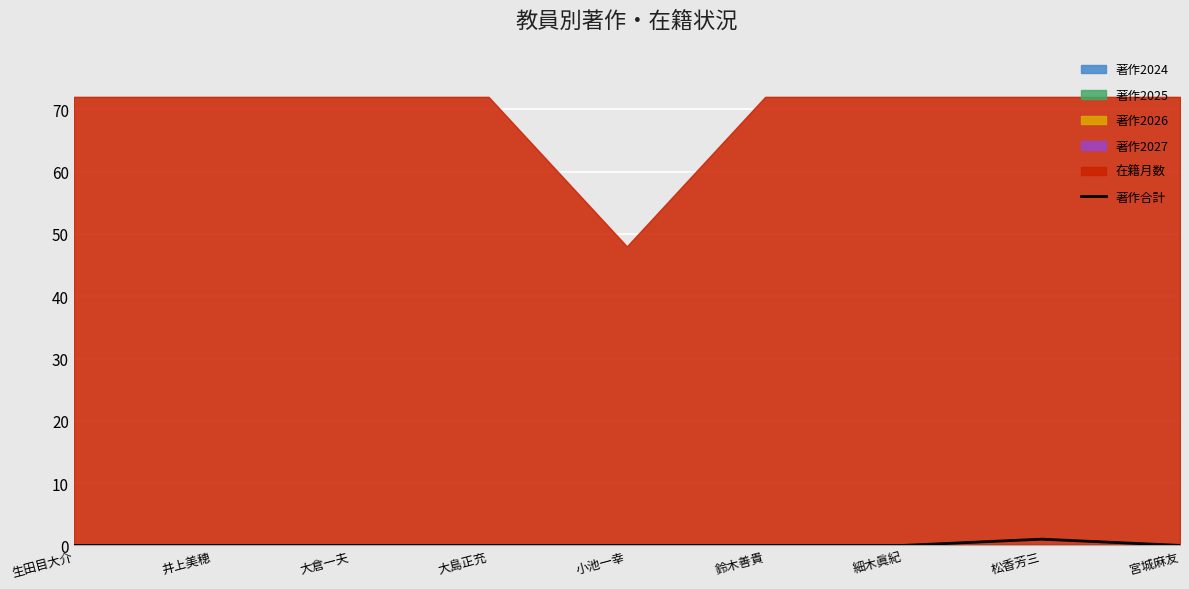

Does the chart display data point markers on the line(s)?

No